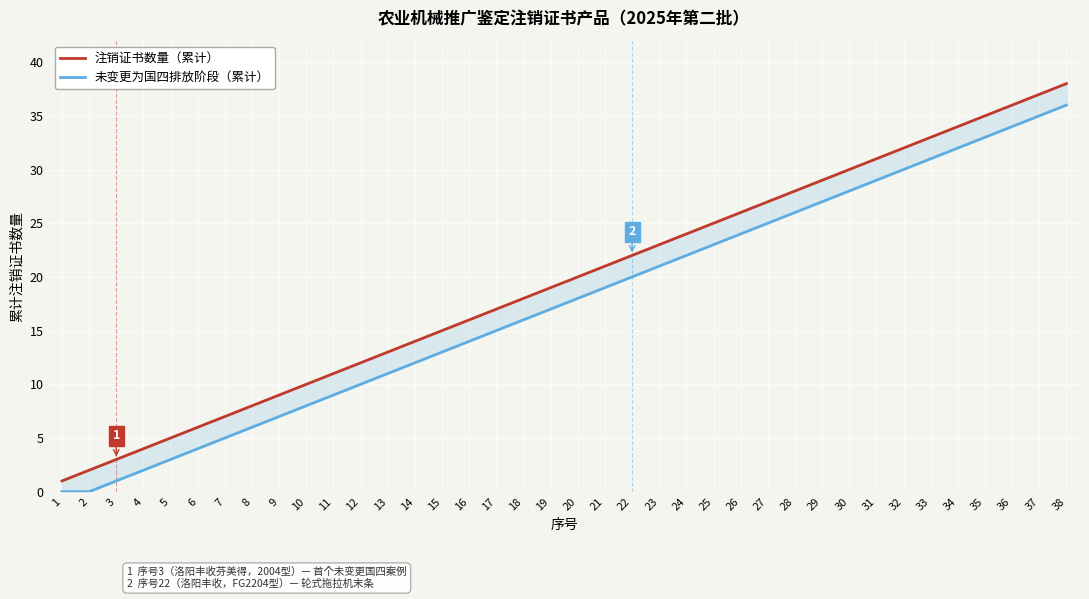

At which category is the sum across all series the highest?

38